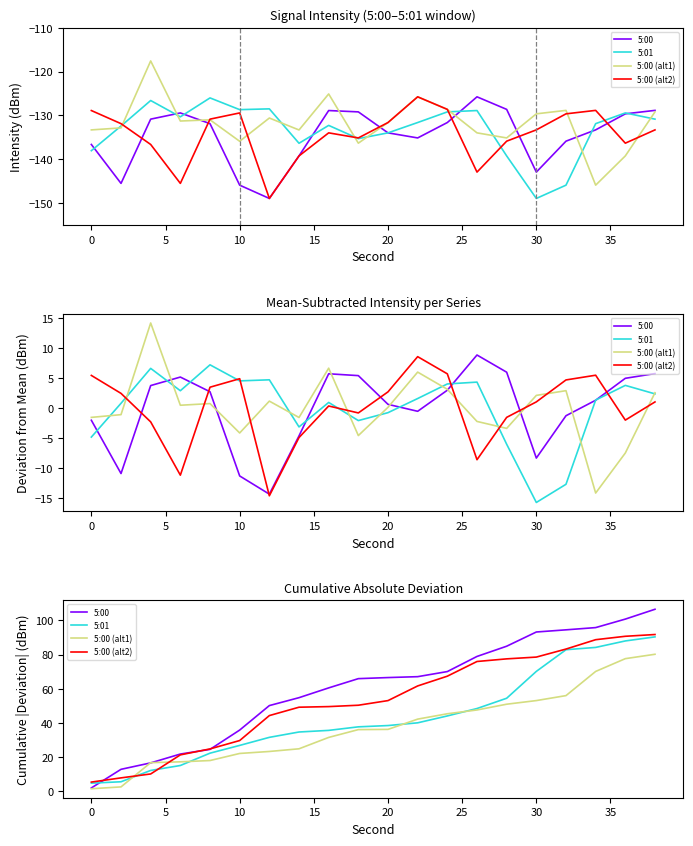

True or false: 5:00 (alt2) and 5:01 cross at least once.

True